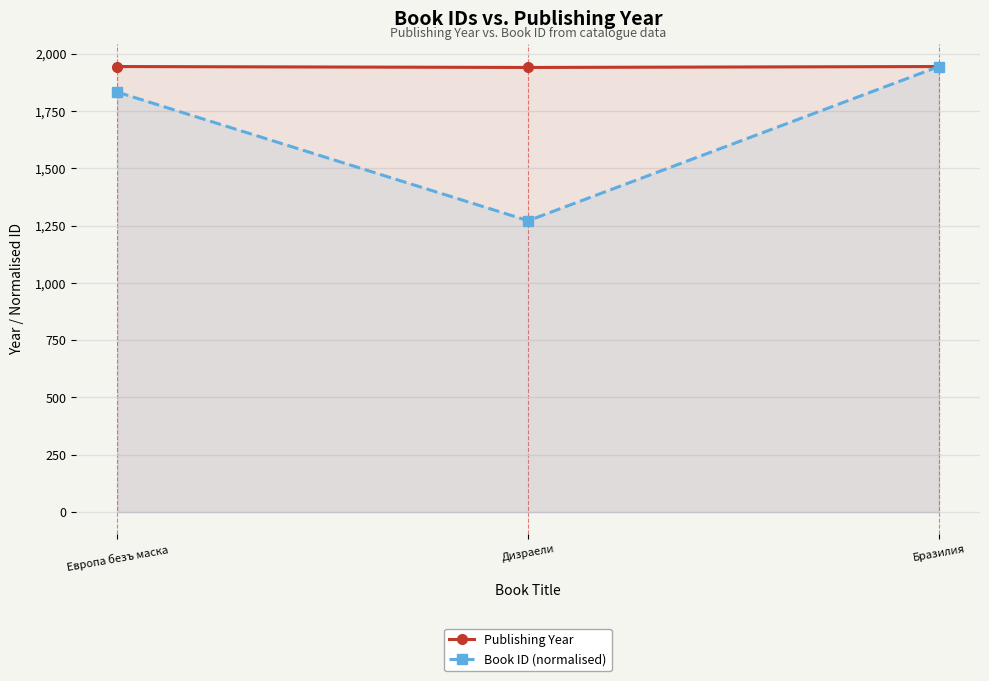

Which category has the highest value in the Publishing Year series?

Европа безъ маска